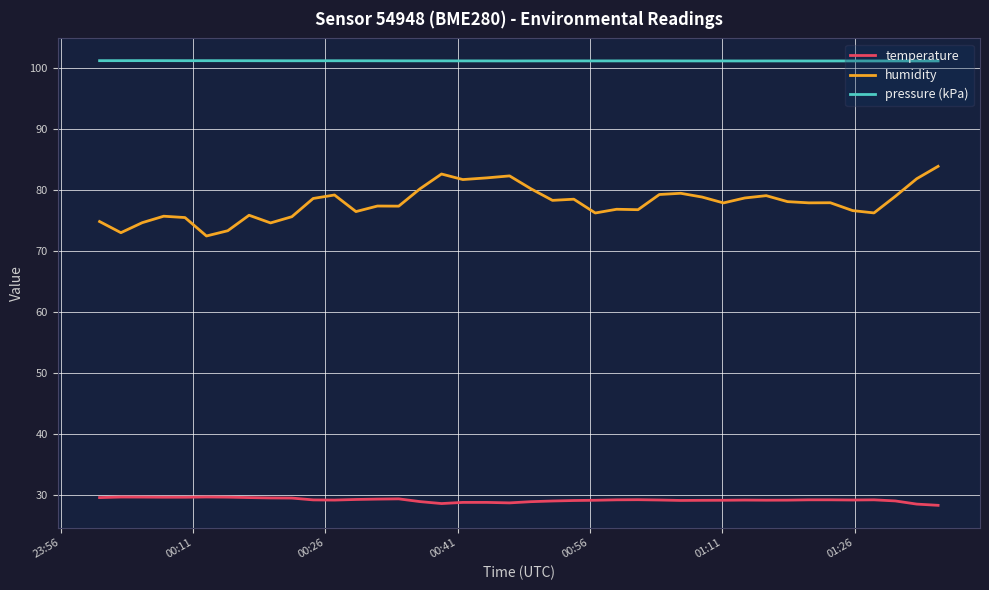

List the series in order of their peak value, lowest first.

temperature, humidity, pressure (kPa)